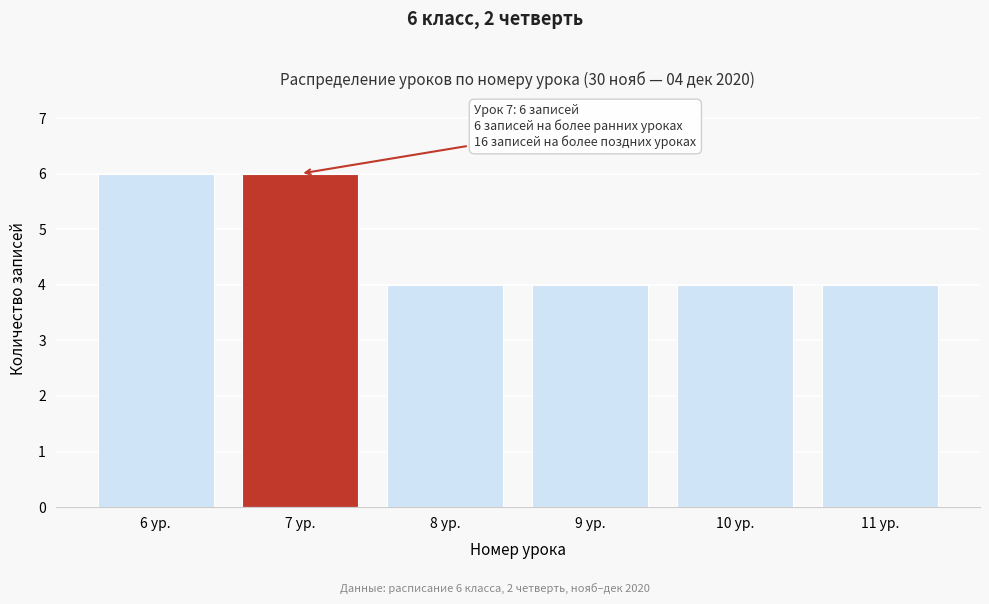

Reading left to right, list all the values displayed in this chart.

6	6	4	4	4	4